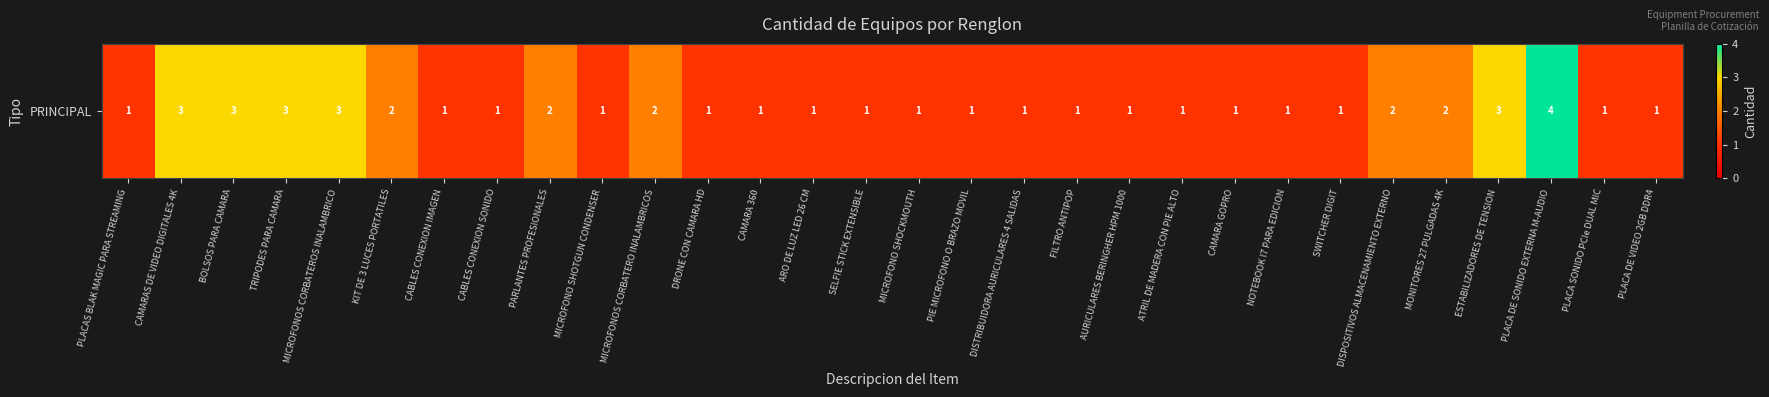

How many data points are above 1?

11